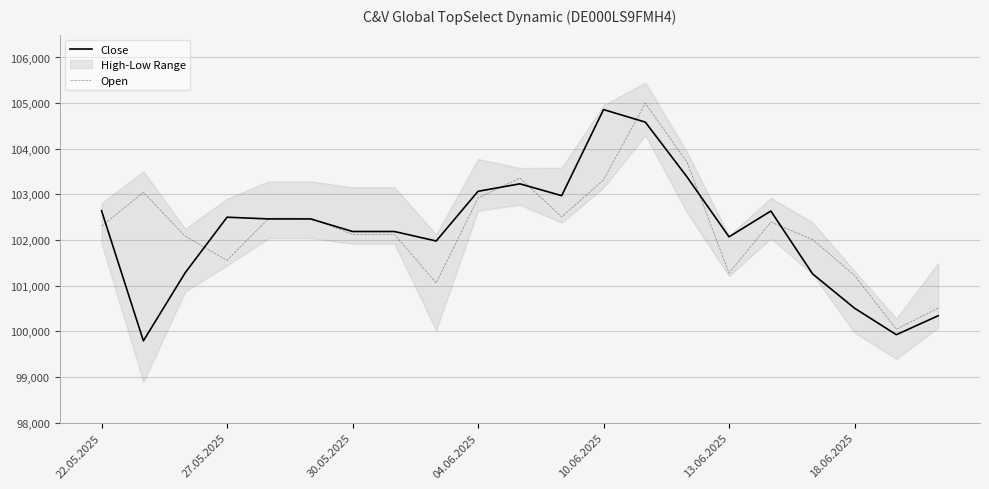

What is the minimum value for Open?

100050